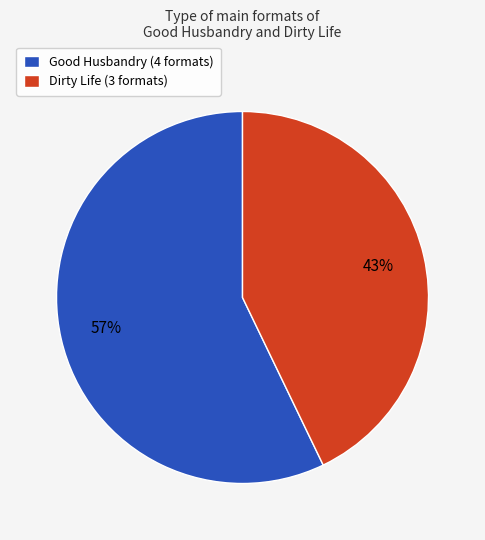

Is it true that Dirty Life (3 formats) is 52% of the pie?

False